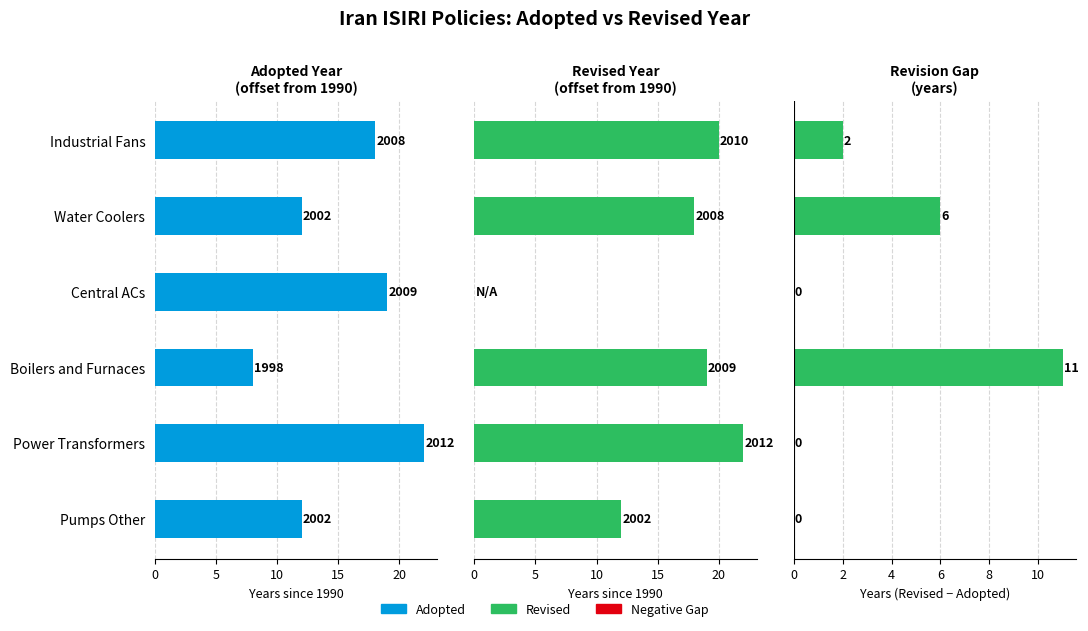

Rank the series at 5 from lowest to highest value.

Revision Gap, Adopted, Revised